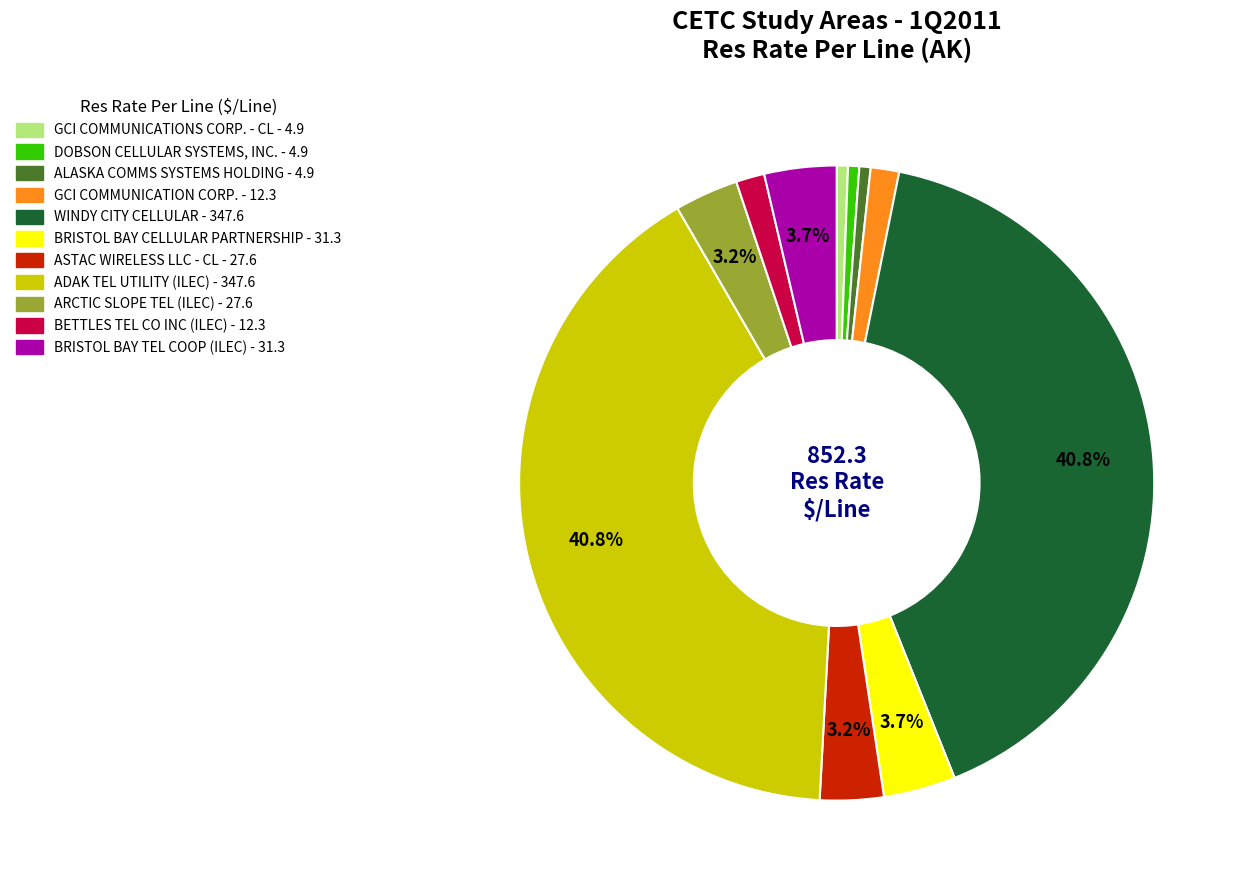

What is the ratio of the value at BETTLES TEL CO INC (ILEC) - 12.3 to the value at BRISTOL BAY CELLULAR PARTNERSHIP - 31.3?

0.4